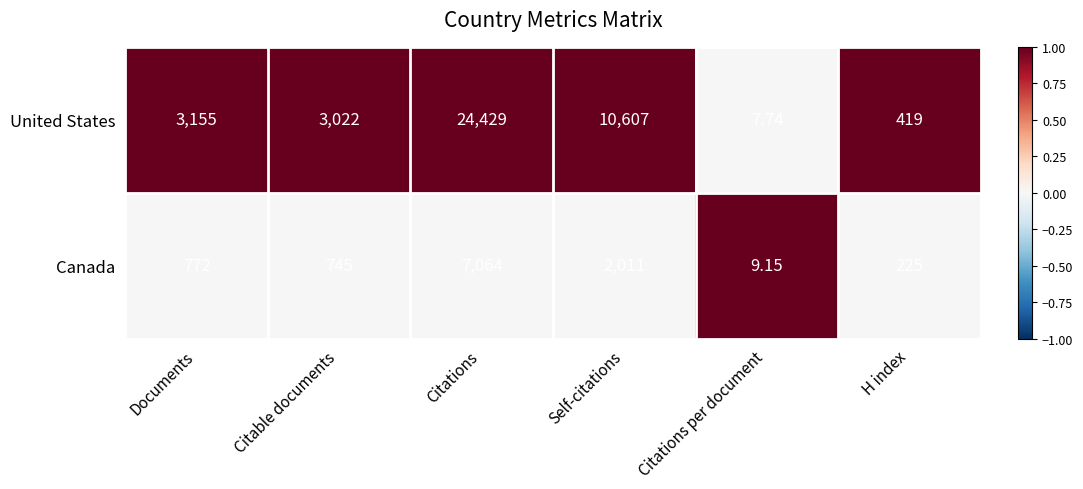

List the series in order of their peak value, lowest first.

Canada, United States